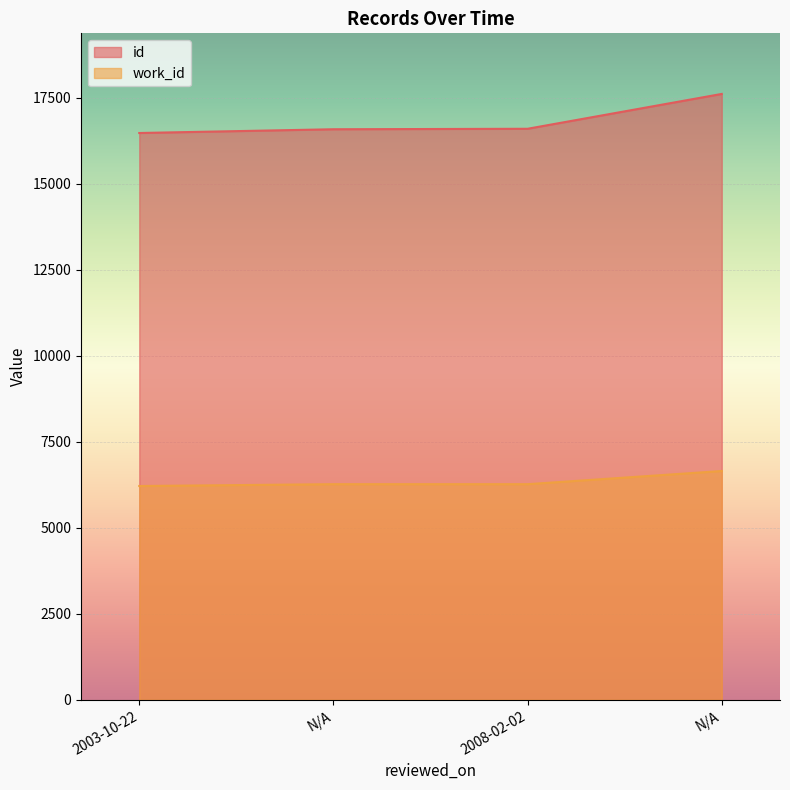

How many lines are shown in the chart?

2